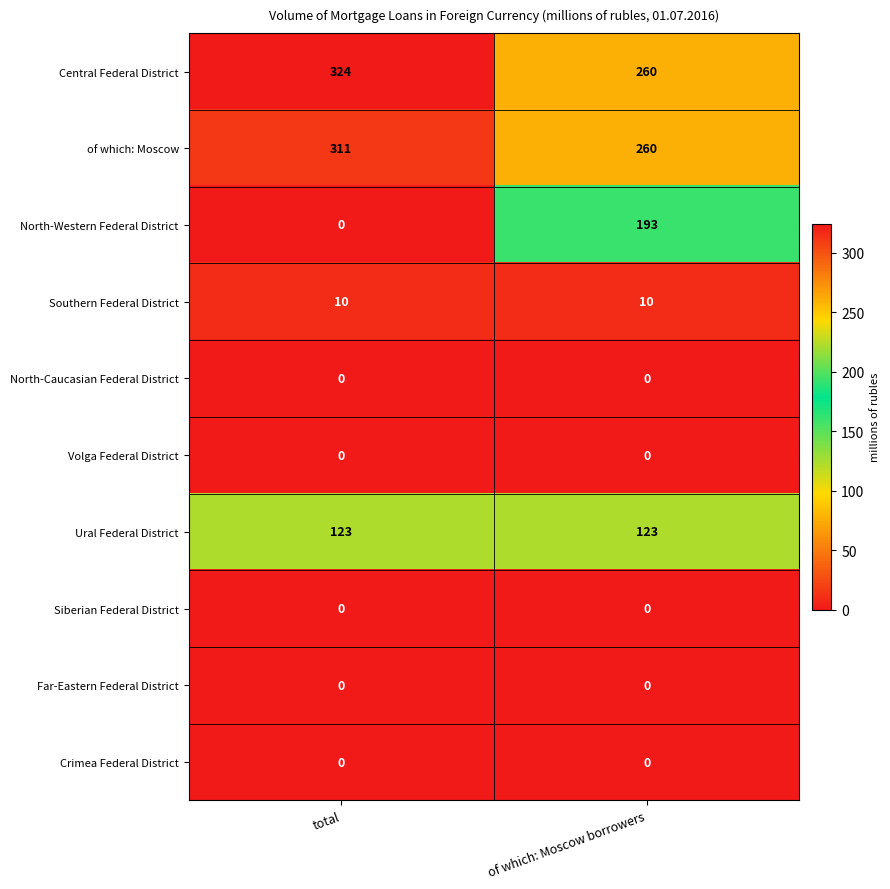

What is the spread (max minus min) of values at of which: Moscow borrowers?

260